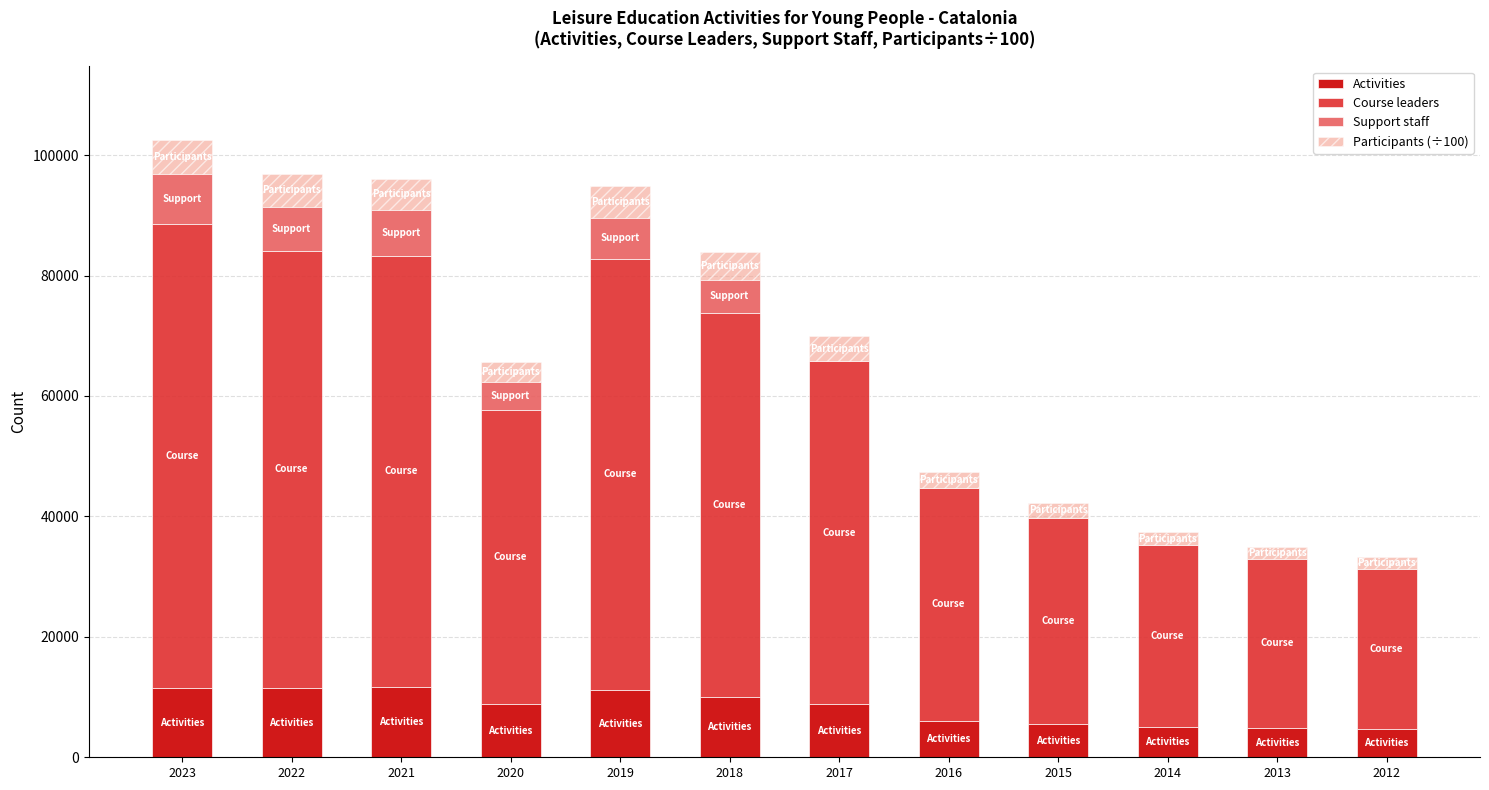

What is the difference between the maximum and second lowest values in the Support staff series?

8262